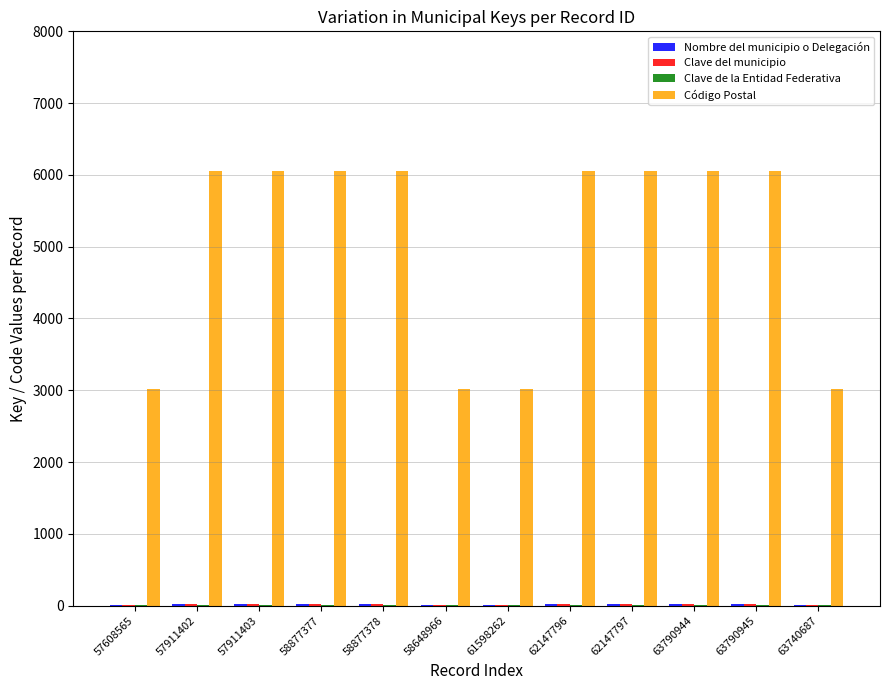

What is the total value across all series at 58877377?

6099